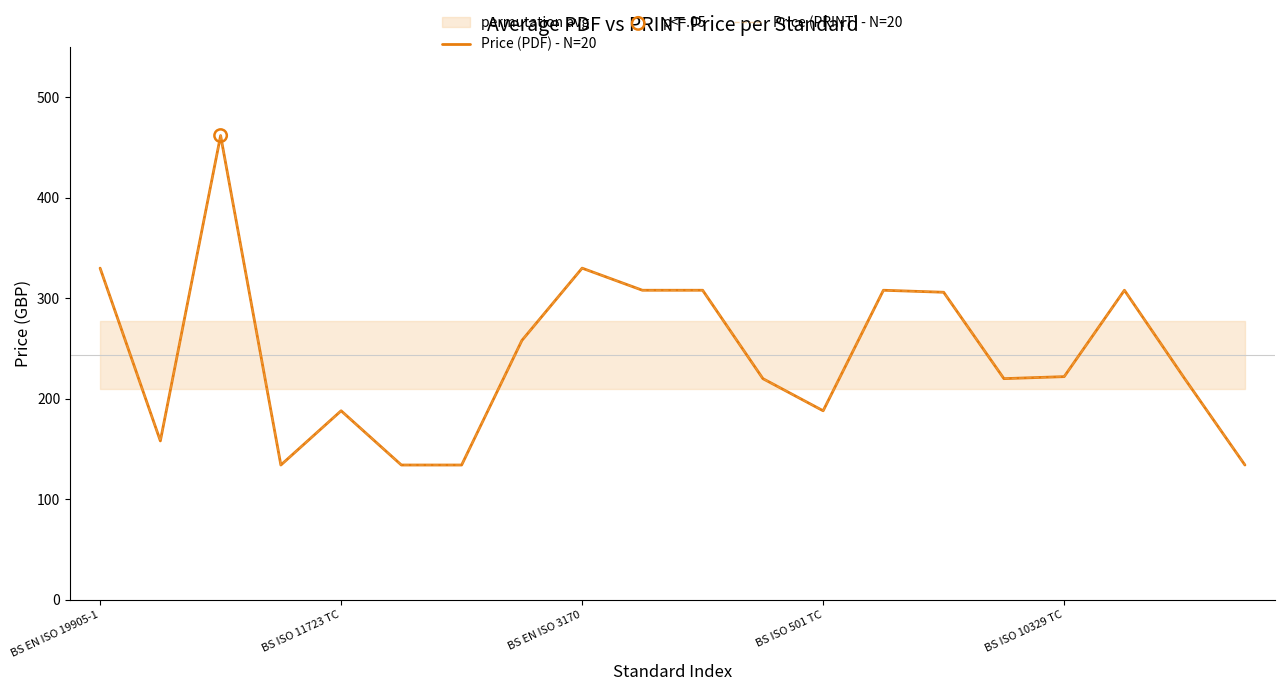

What is the total value across all series at 6?

268